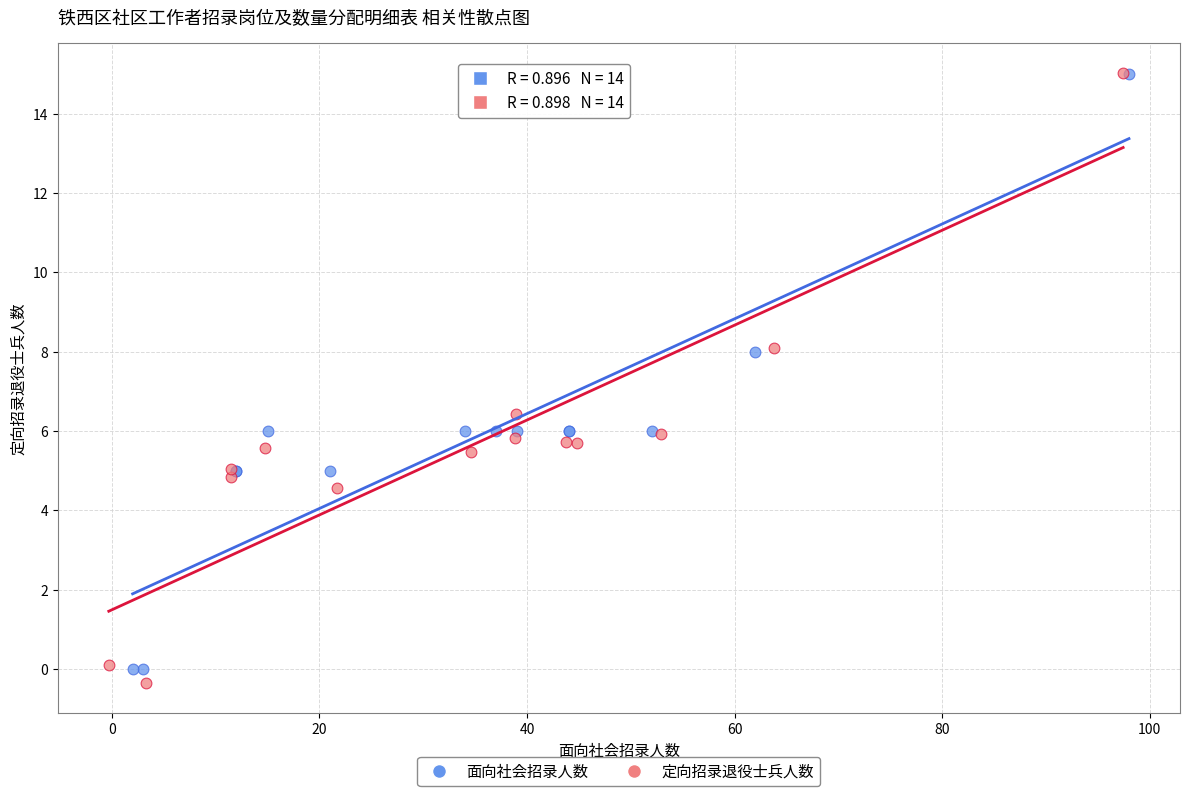

Which series reaches the minimum Y coordinate?

定向招录退役士兵人数